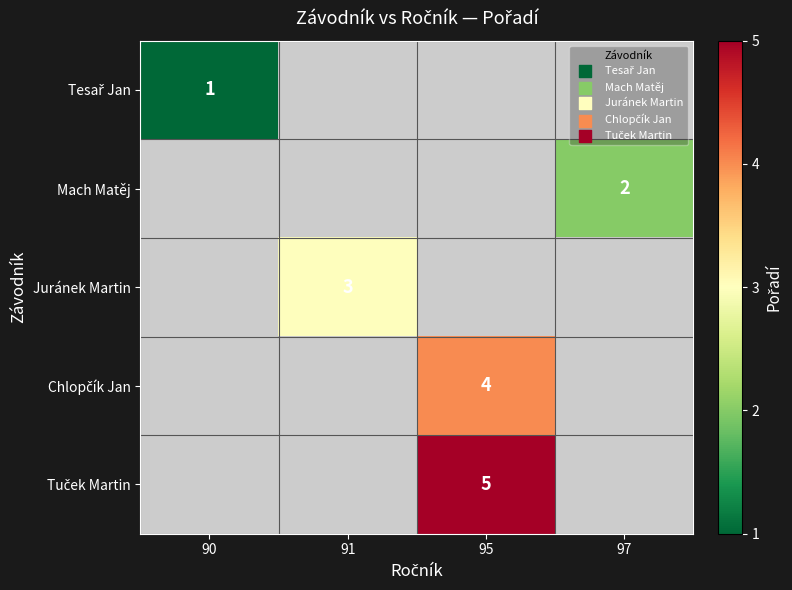

The value of Tuček Martin at 95 is 2. True or false?

False